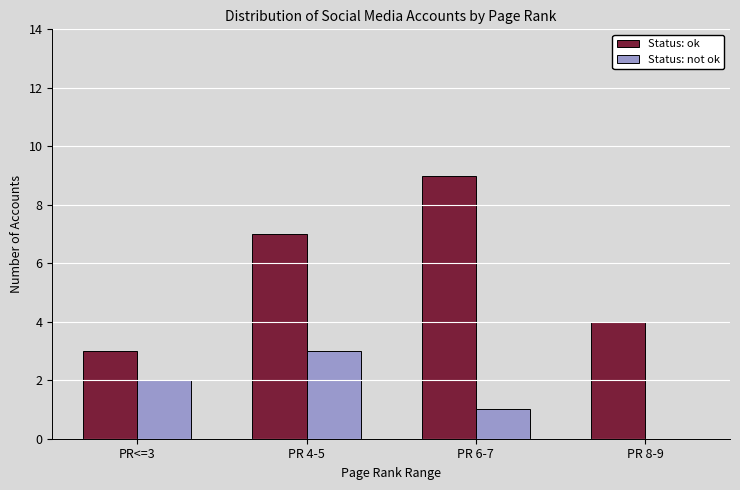

What are all the series names shown in the legend?

Status: ok, Status: not ok